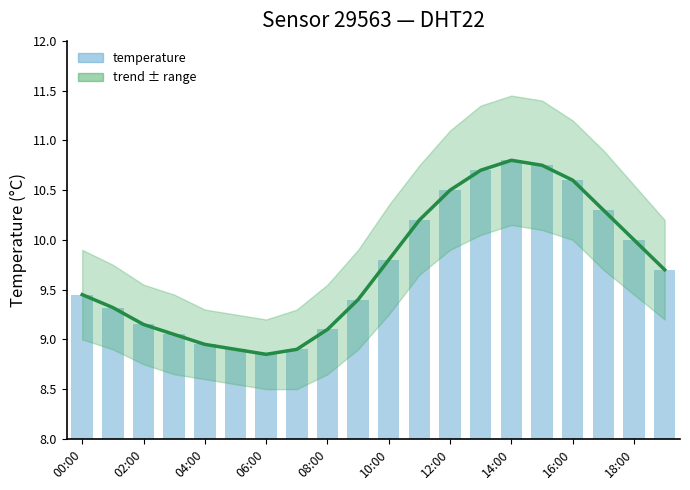

Which series has the largest total across all categories?

temperature trend